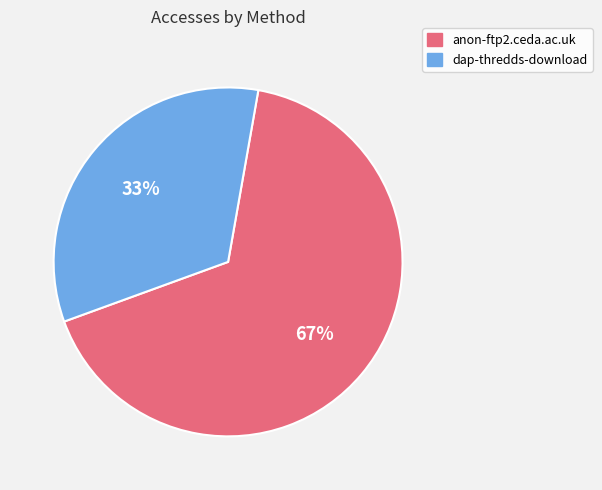

Which category has the biggest portion of the pie?

anon-ftp2.ceda.ac.uk